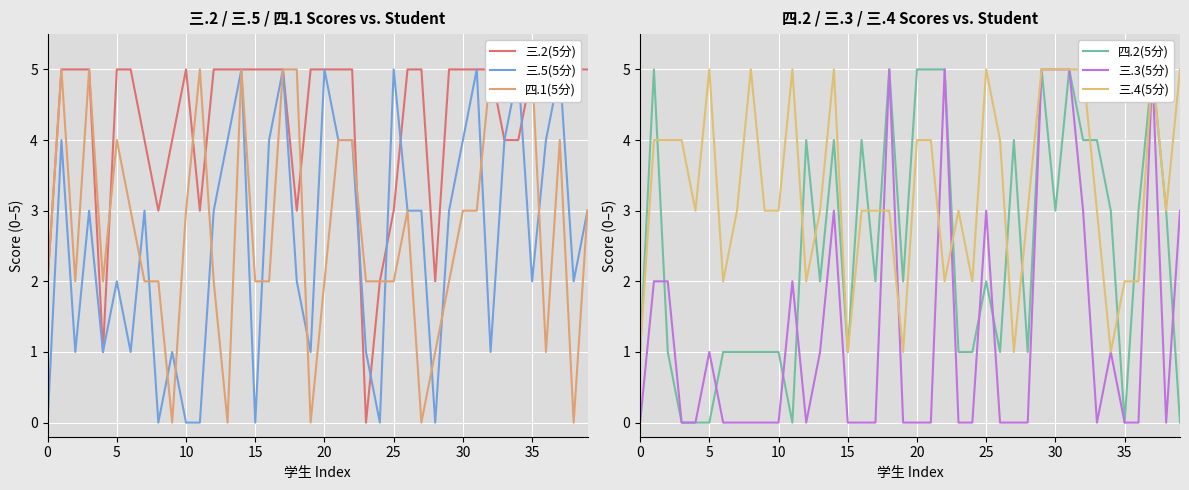

What is the total value across all series at 17?

20